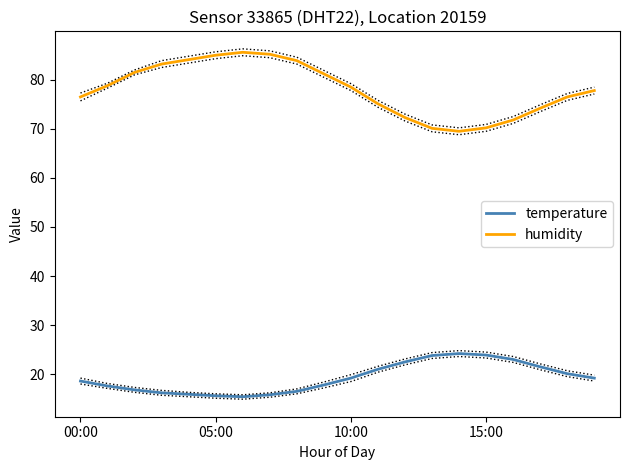

True or false: temperature and humidity intersect in this chart.

False